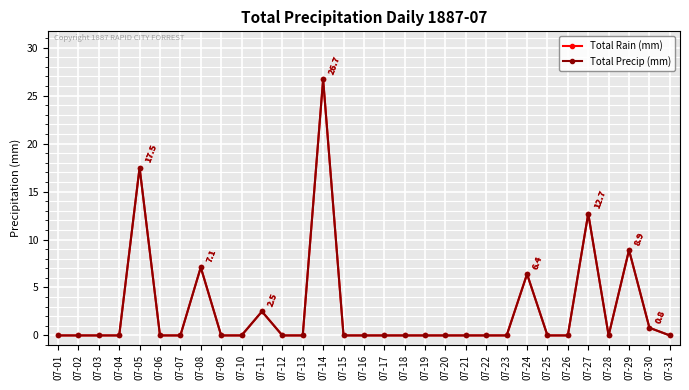

Does the chart have visible grid lines?

Yes